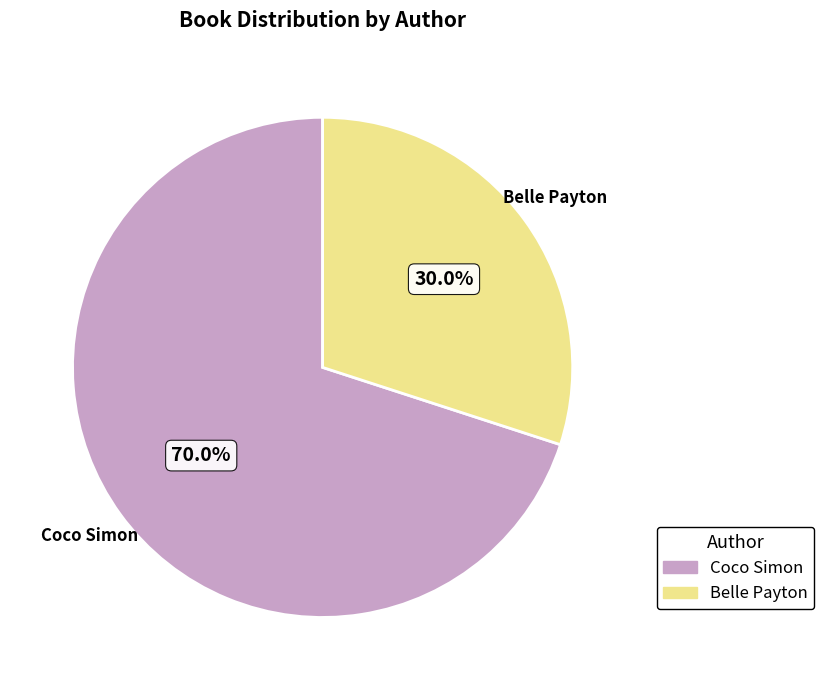

How many slices are in this pie chart?

2